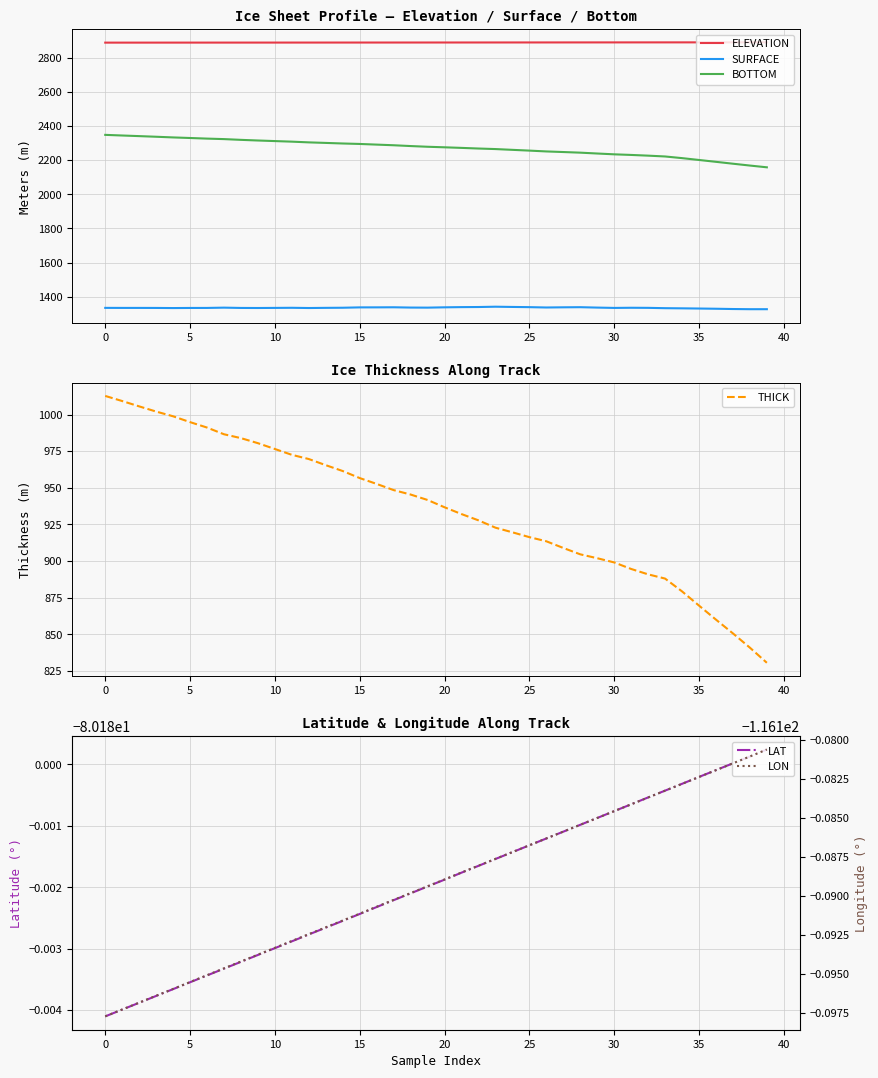

What is the lowest value of the LON series?

-116.2